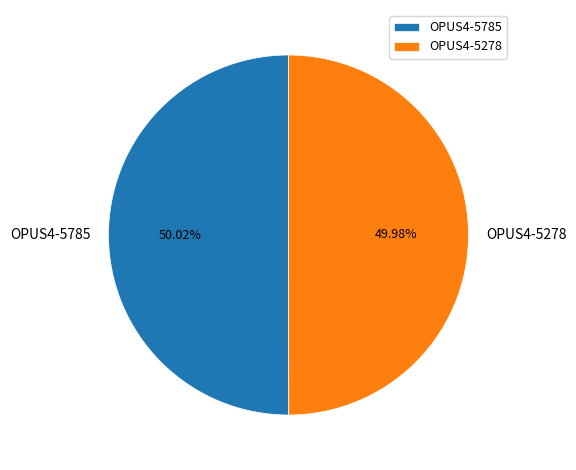

Approximately how many times larger is the value at OPUS4-5278 compared to OPUS4-5785?

1.0